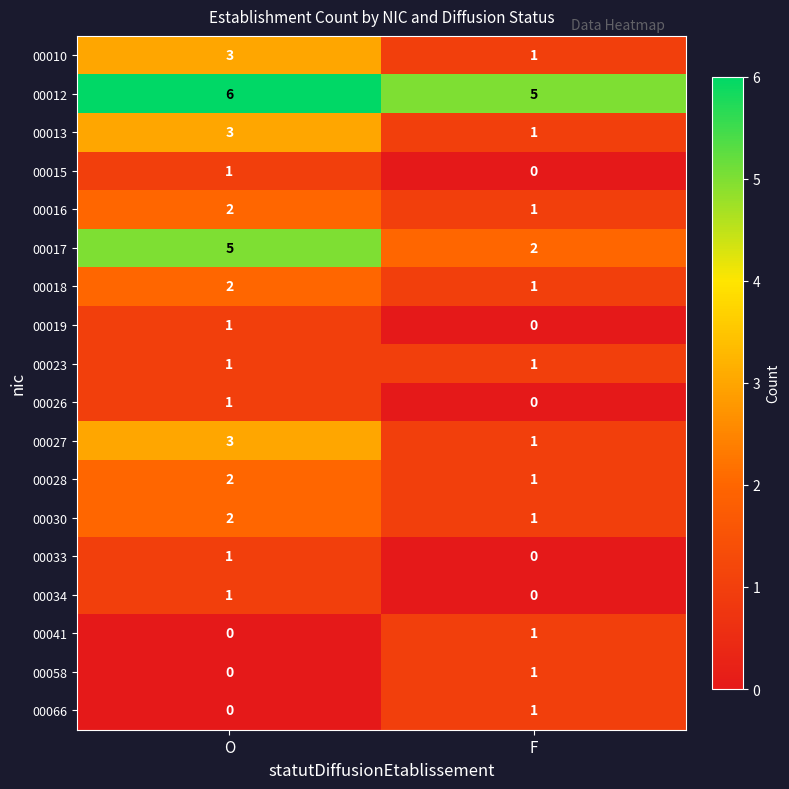

At which category does the chart reach its peak across all series?

O